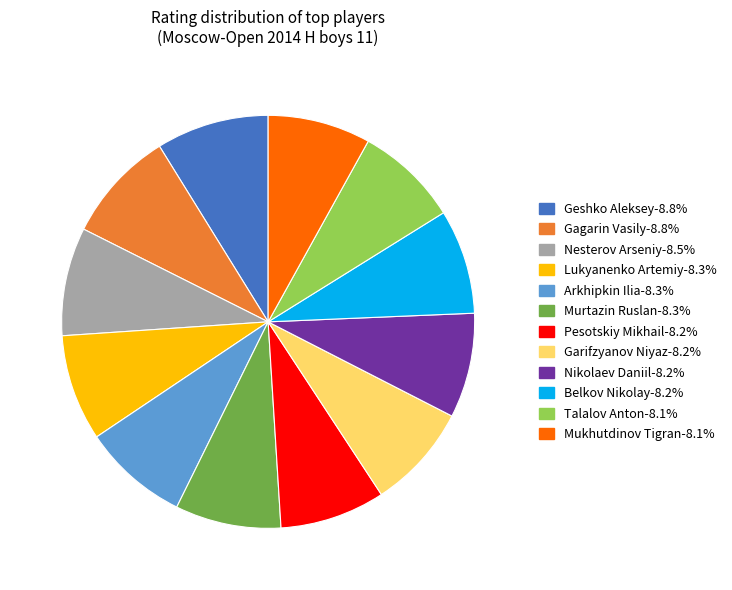

Is there any slice that represents more than half of the pie?

No